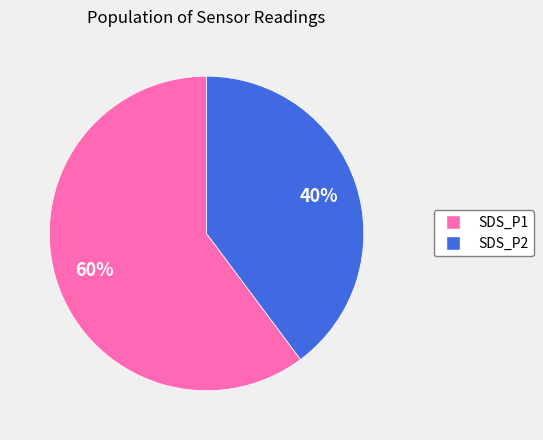

To the nearest percent, what is the average slice percentage?

50%